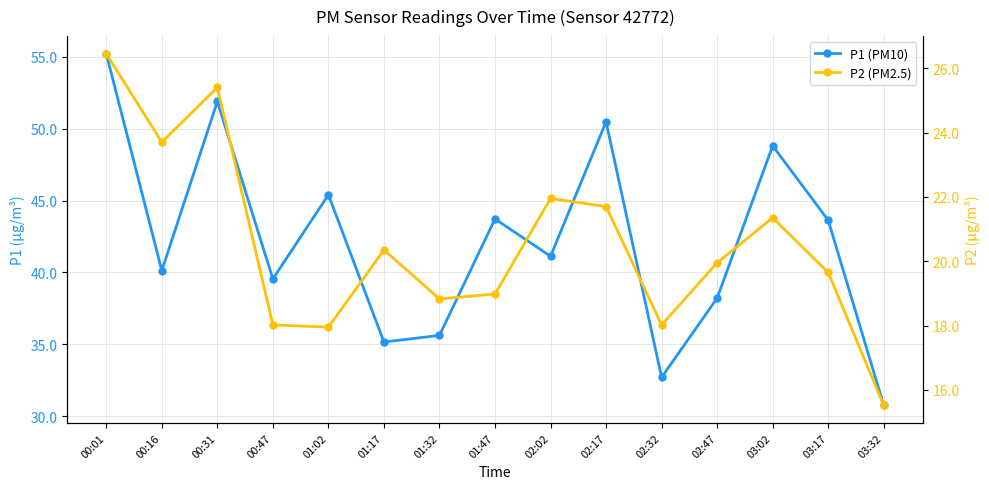

Where is P2 (PM2.5) nearest to the value 20?

02:47